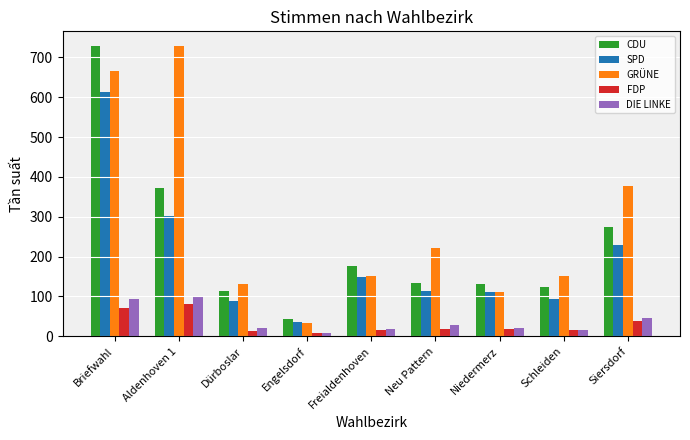

What is the minimum value for CDU?

42